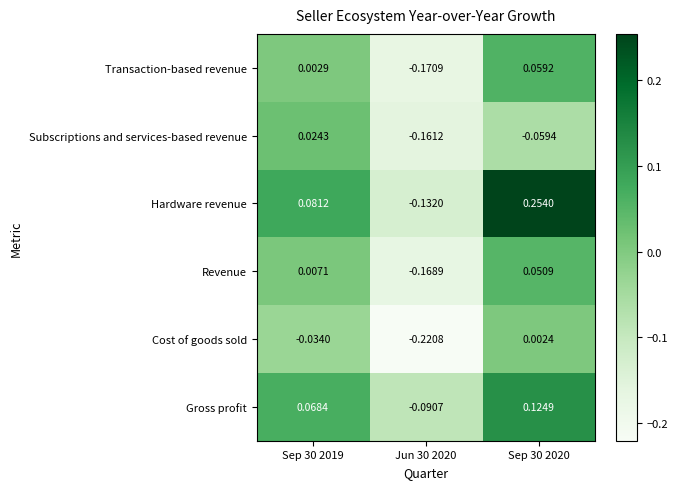

Which series has the widest spread of values?

Hardware revenue